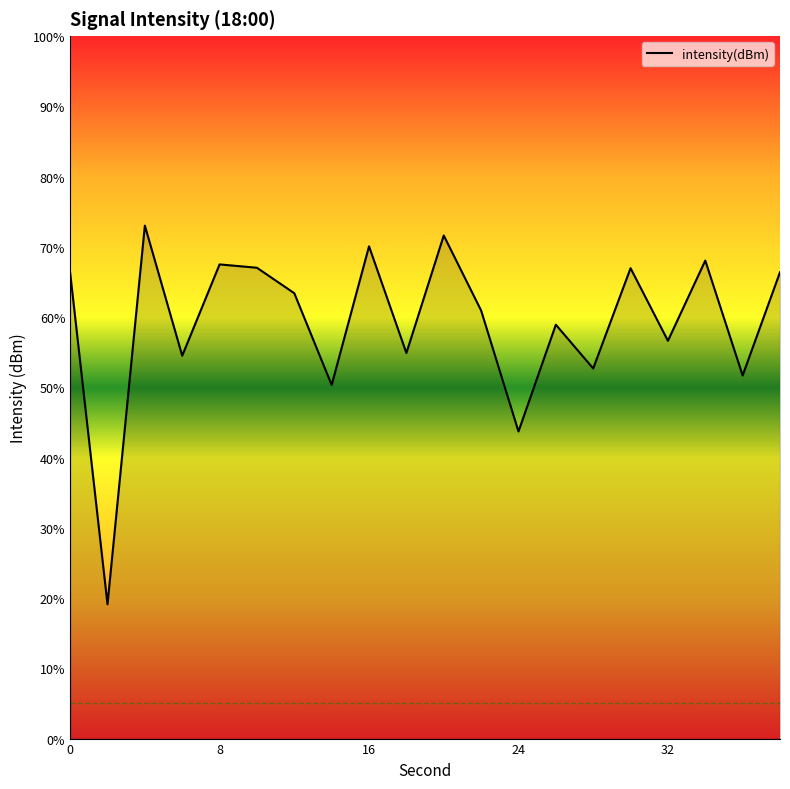

True or false: the data has more than 1 interior local peaks.

True